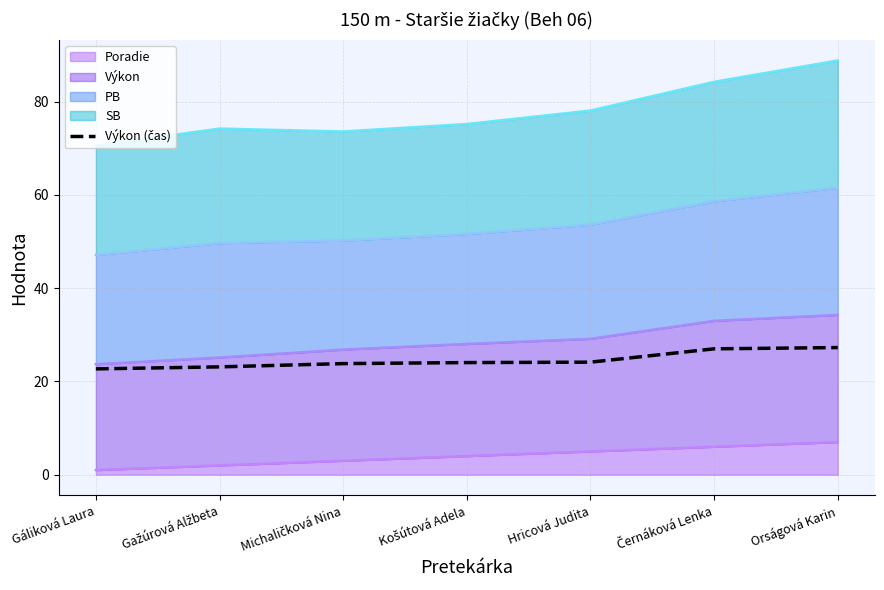

Which label corresponds to the largest value in the chart?

Orságová Karin